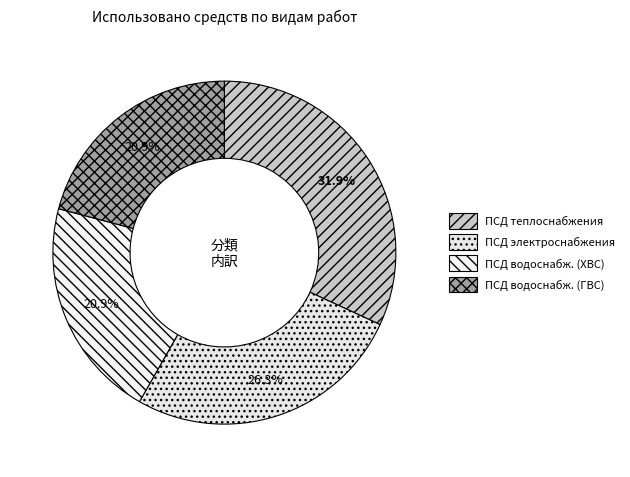

How many segments does this pie chart have?

4